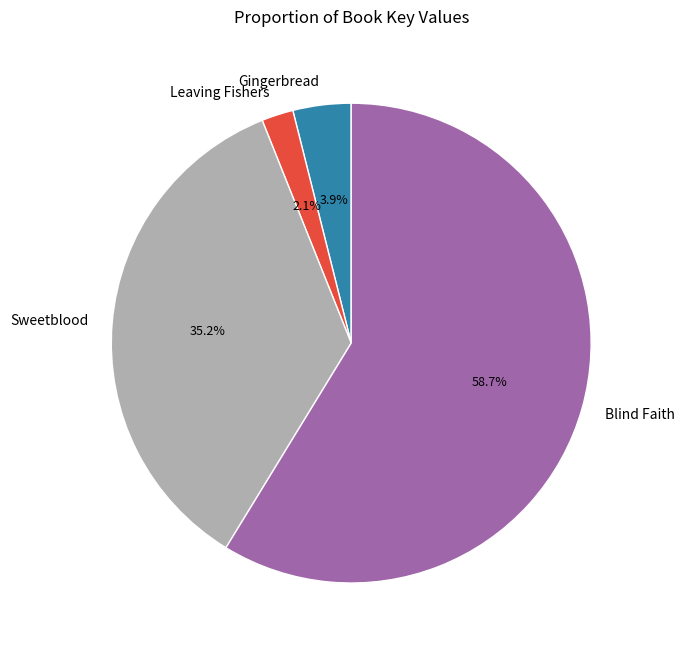

How many segments does this pie chart have?

4